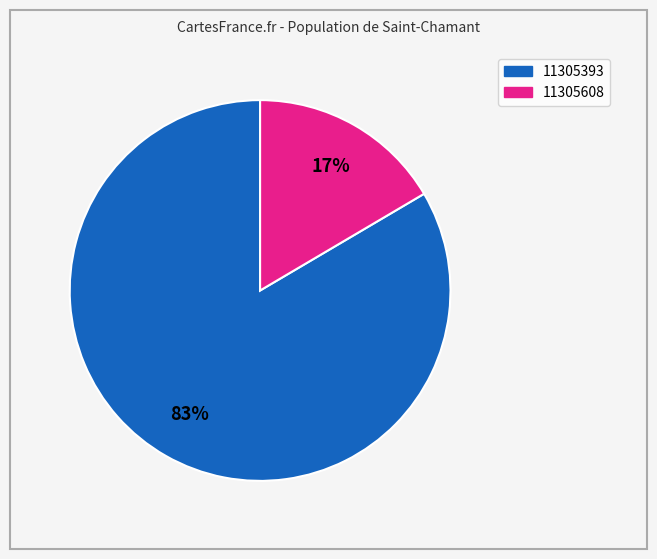

Which category accounts for the majority?

11305393